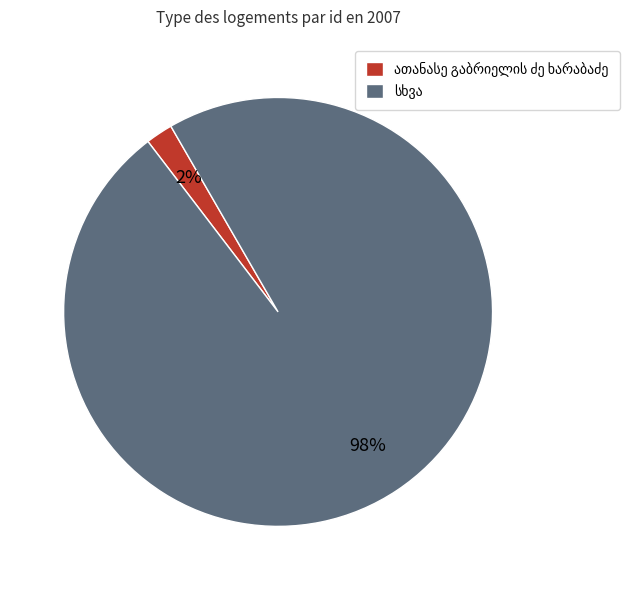

To the nearest percent, what is the difference between the largest and smallest slice percentages?

96%